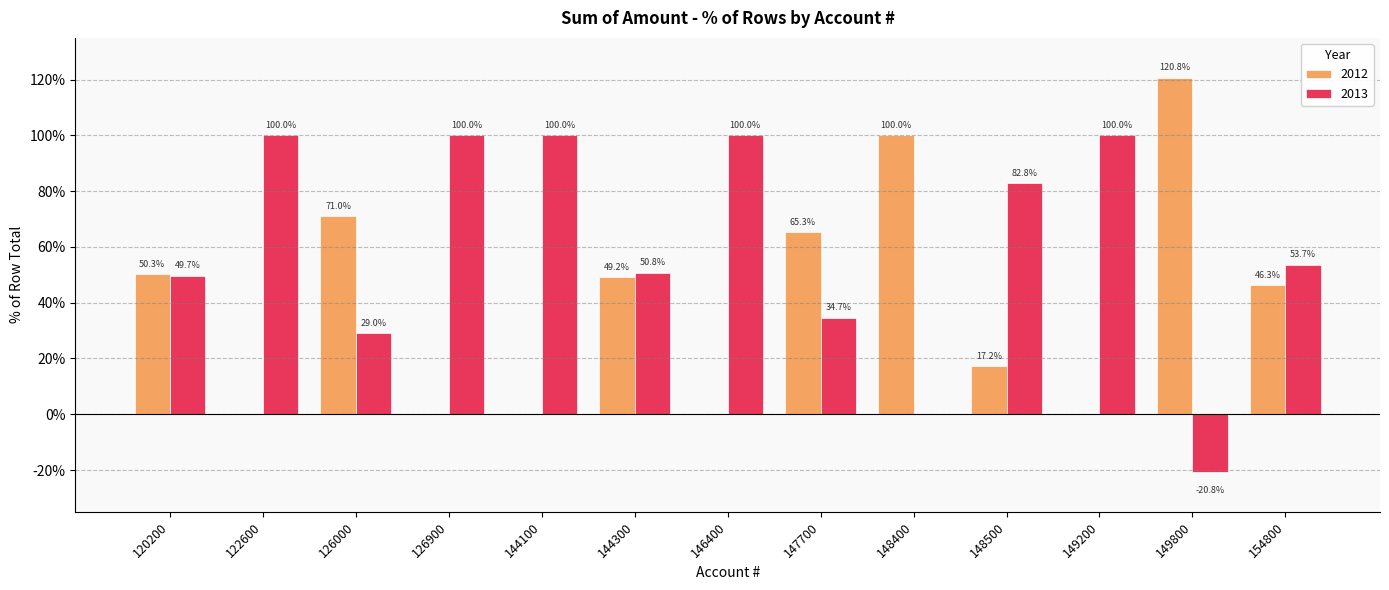

Is it true that 2012 equals 0.7 at 126000?

True